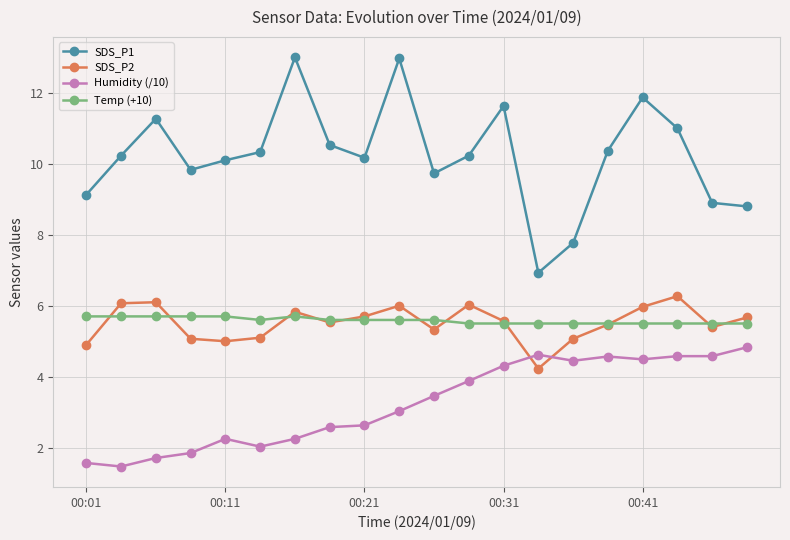

What is the value of the Temp (+10) point at the 9th from the left?

5.6